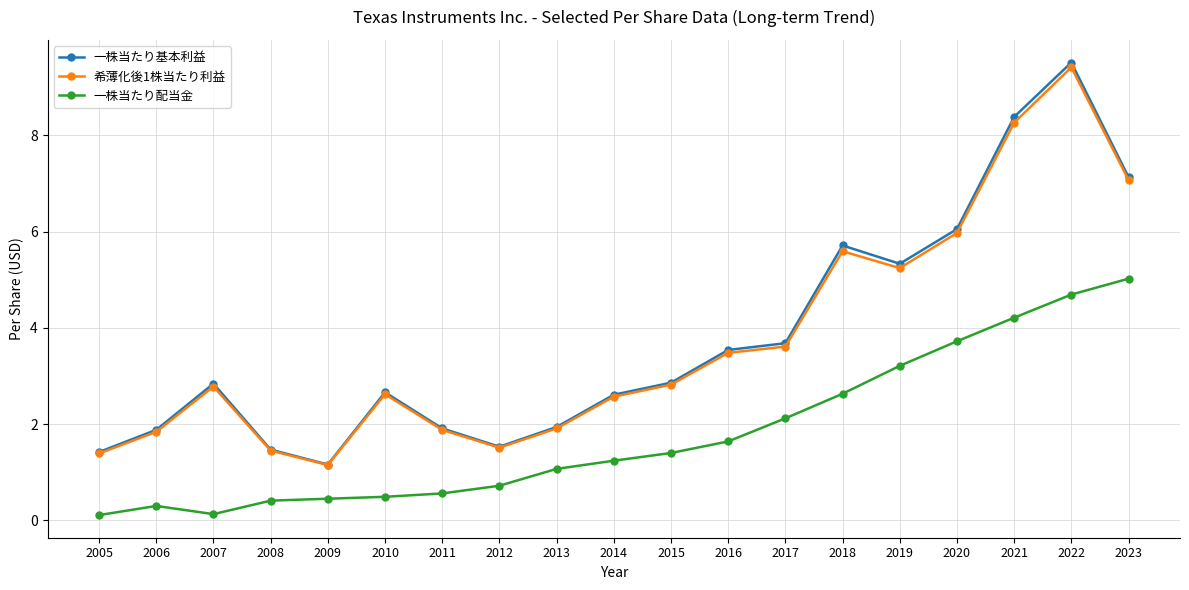

Which series has the largest range (max minus min)?

一株当たり基本利益